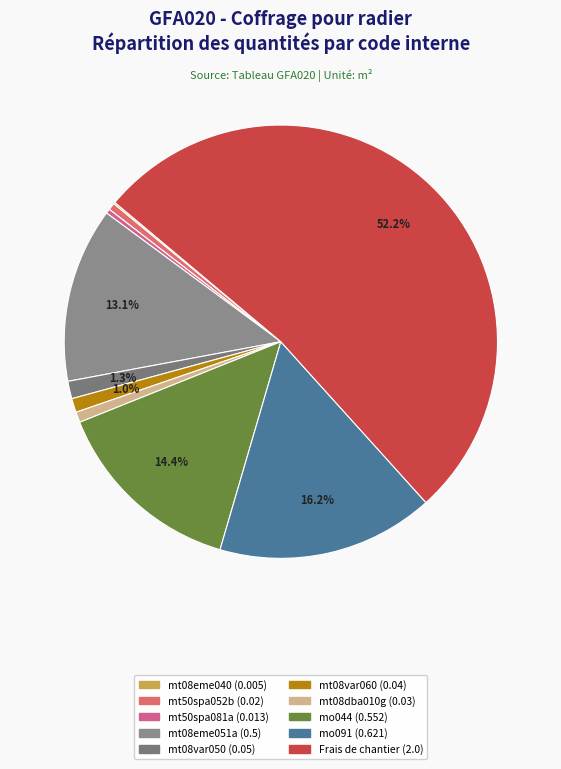

How many segments does this pie chart have?

10